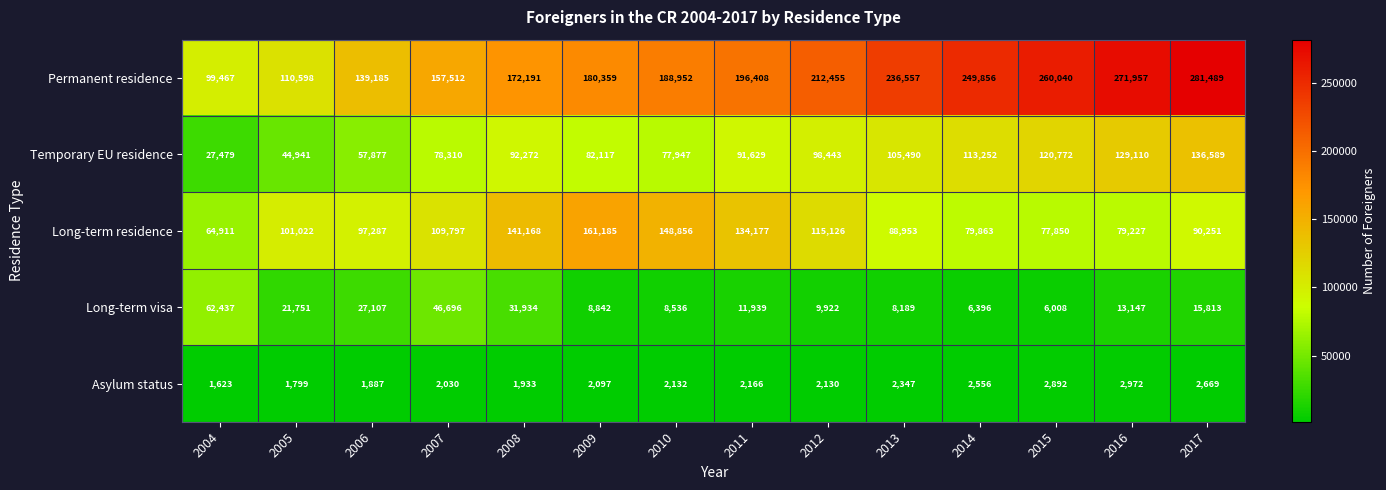

Which series has the largest total across all categories?

Permanent residence